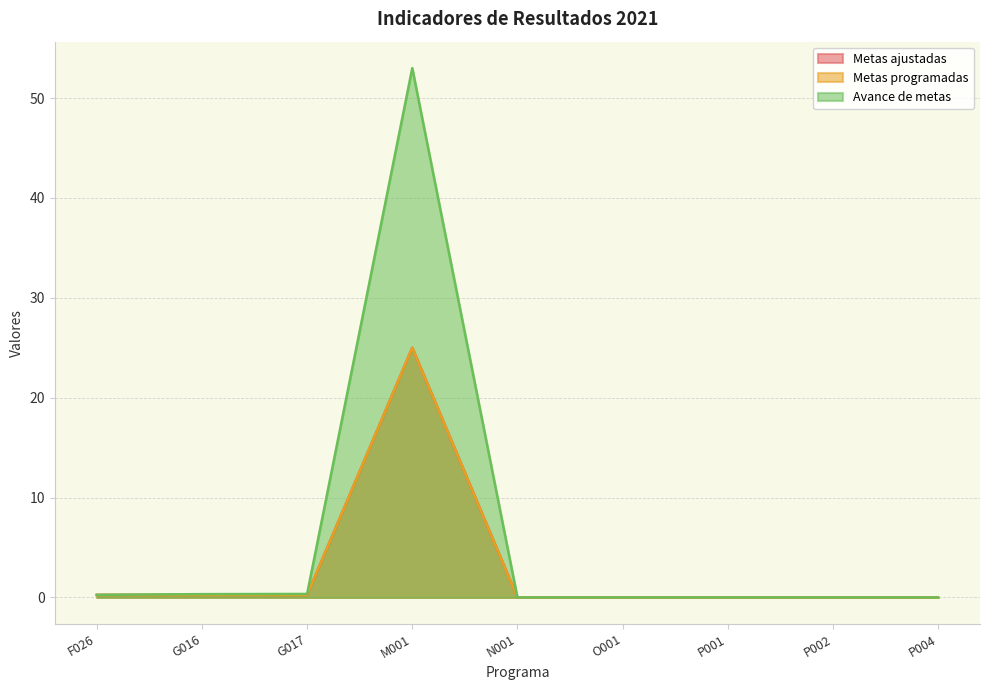

The value of Metas programadas at N001 is 0.0. True or false?

True